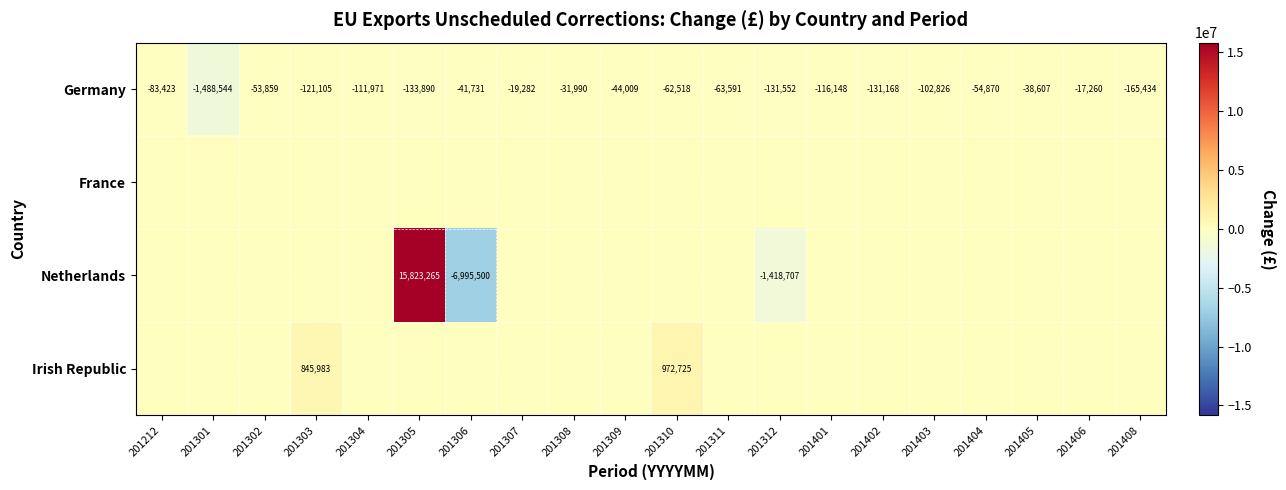

What is the smallest value displayed?

-6995500